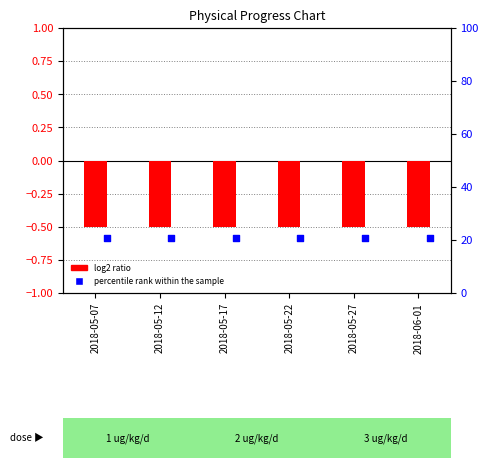

At which category is the sum across all series the highest?

2018-05-07